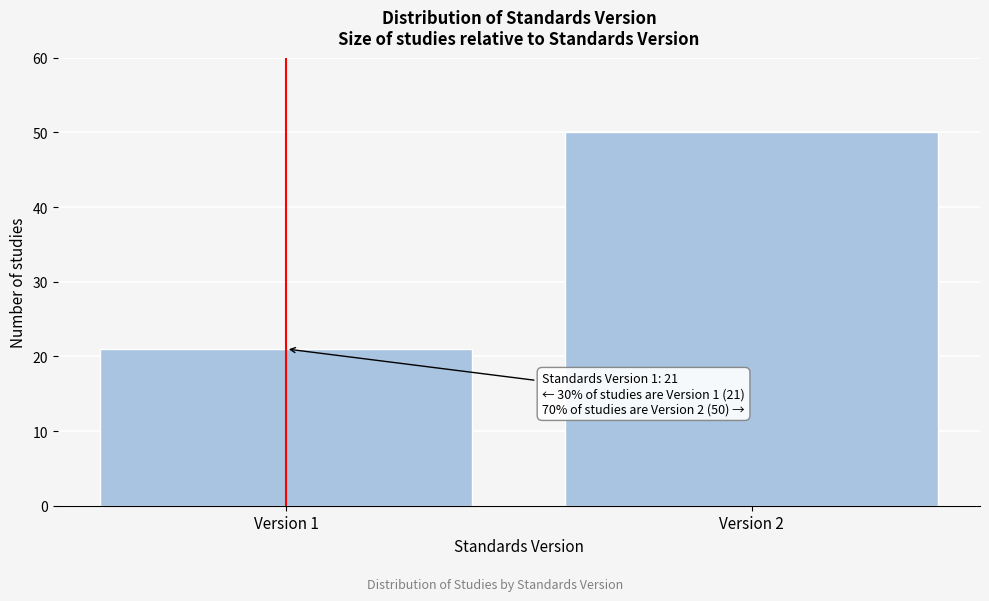

Reading right to left, extract all data points from this chart.

Version 2=50	Version 1=21